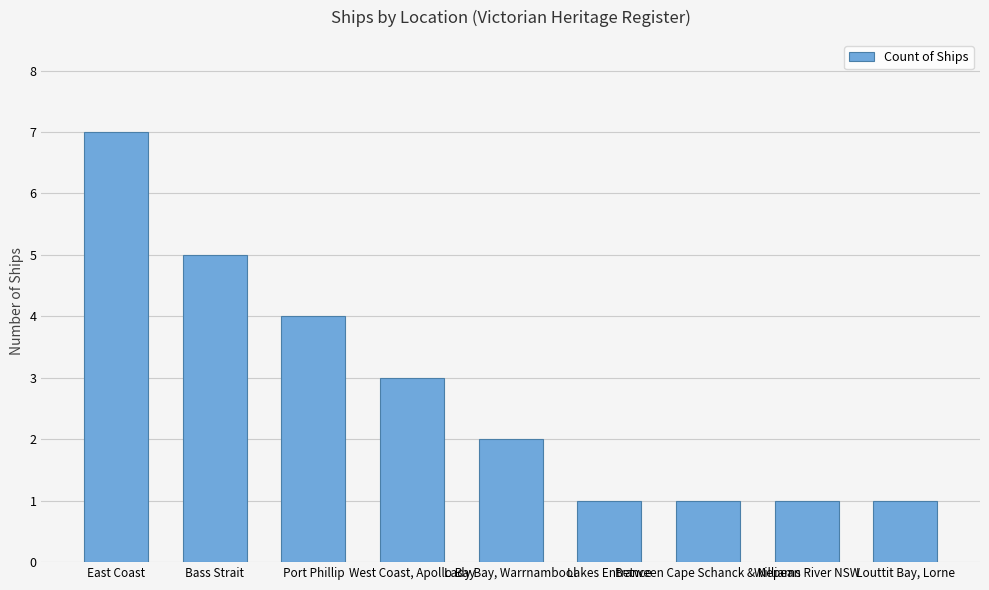

What is the sum of all values?

25